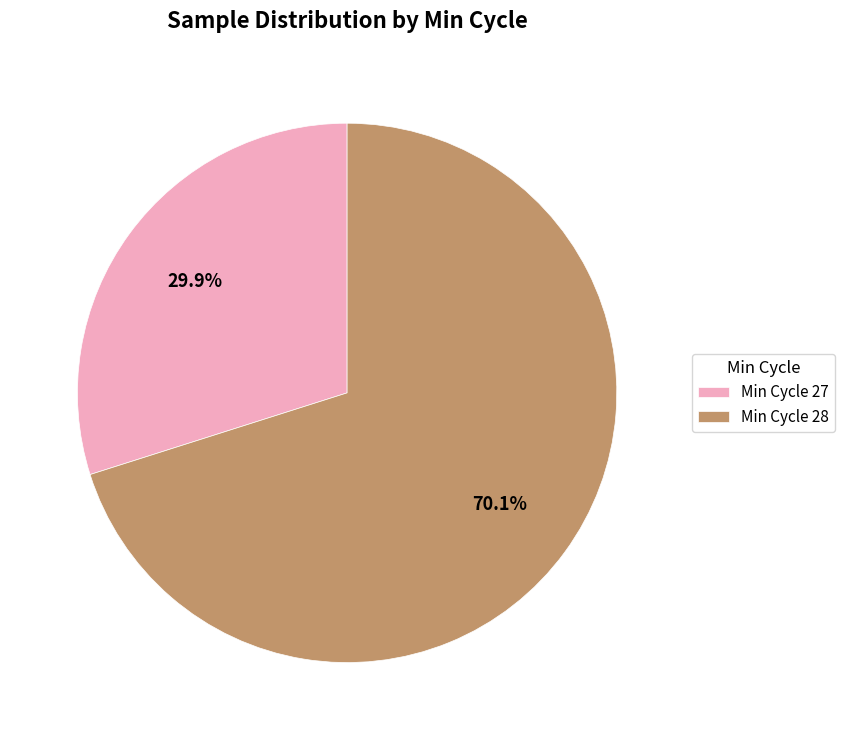

Is the sum of Min Cycle 27 and Min Cycle 28 greater than half?

Yes